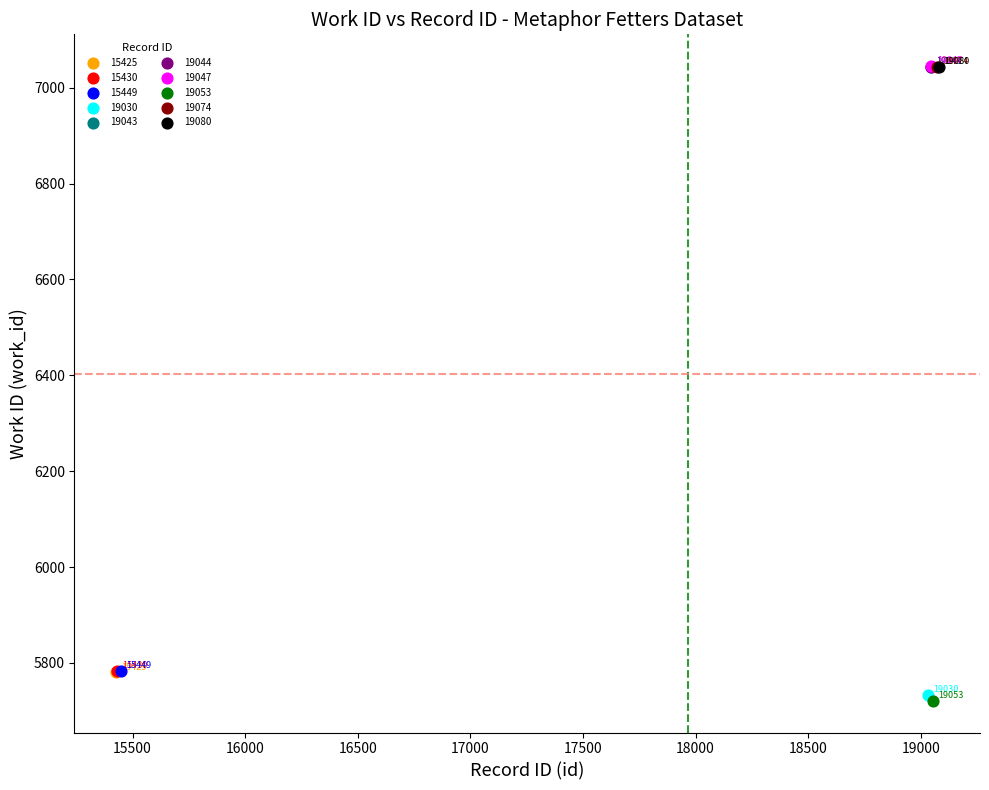

What are all the series names shown in the legend?

15425, 15430, 15449, 19030, 19043, 19044, 19047, 19053, 19074, 19080